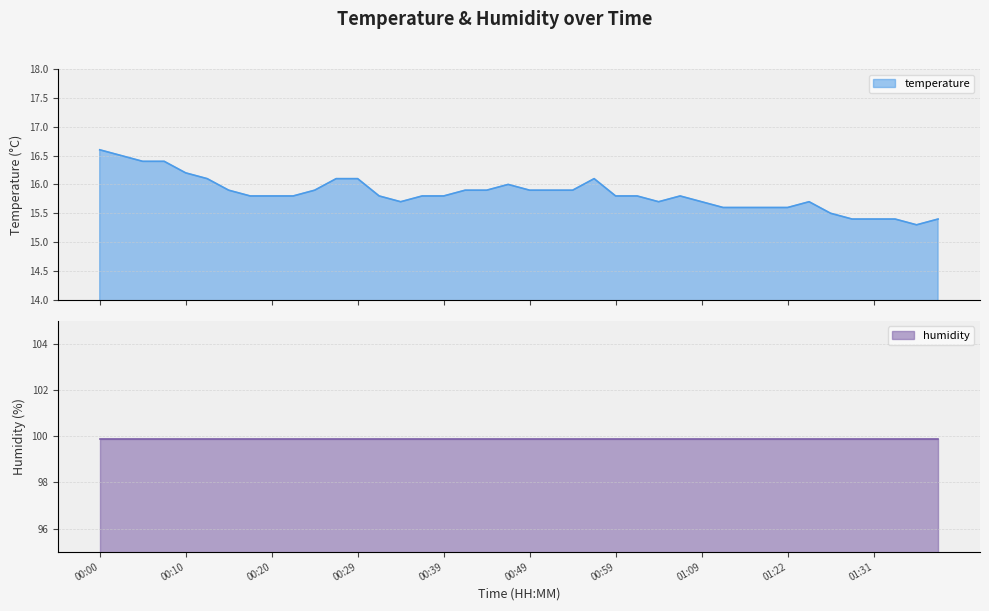

Approximately how many times larger is the value at 01:22 compared to 00:49?

1.0